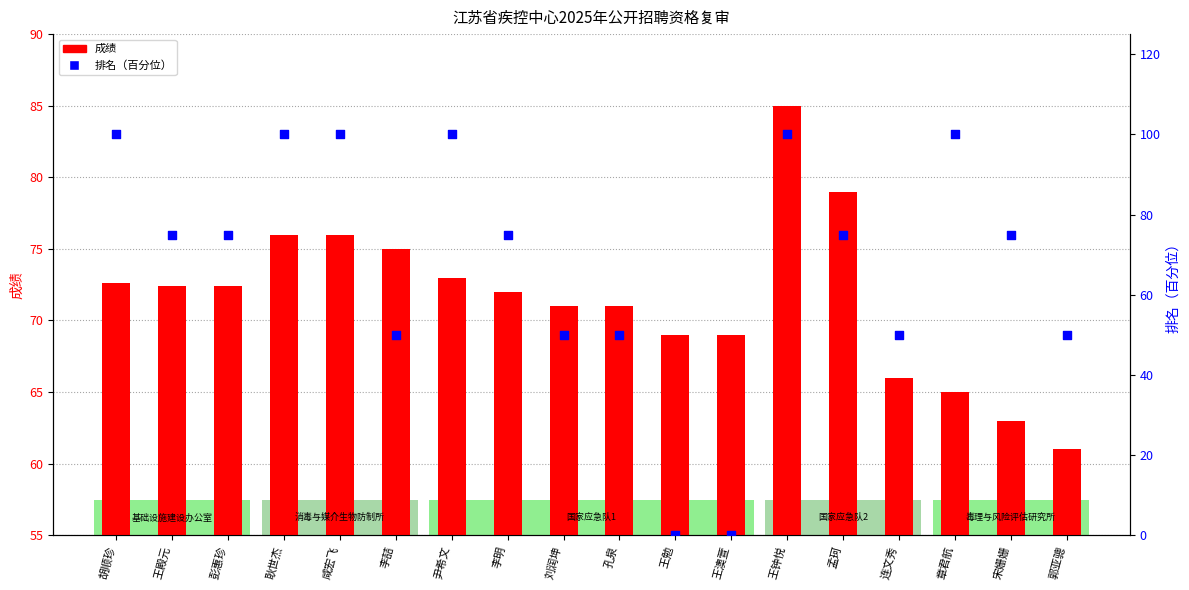

What are all the series names shown in the legend?

成绩, 排名（百分位）